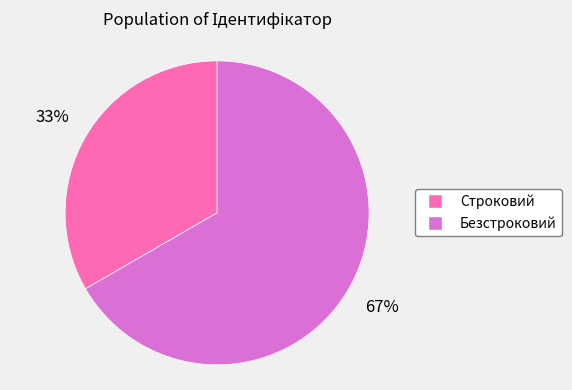

To the nearest percent, what is the combined percentage of Строковий and Безстроковий?

100%